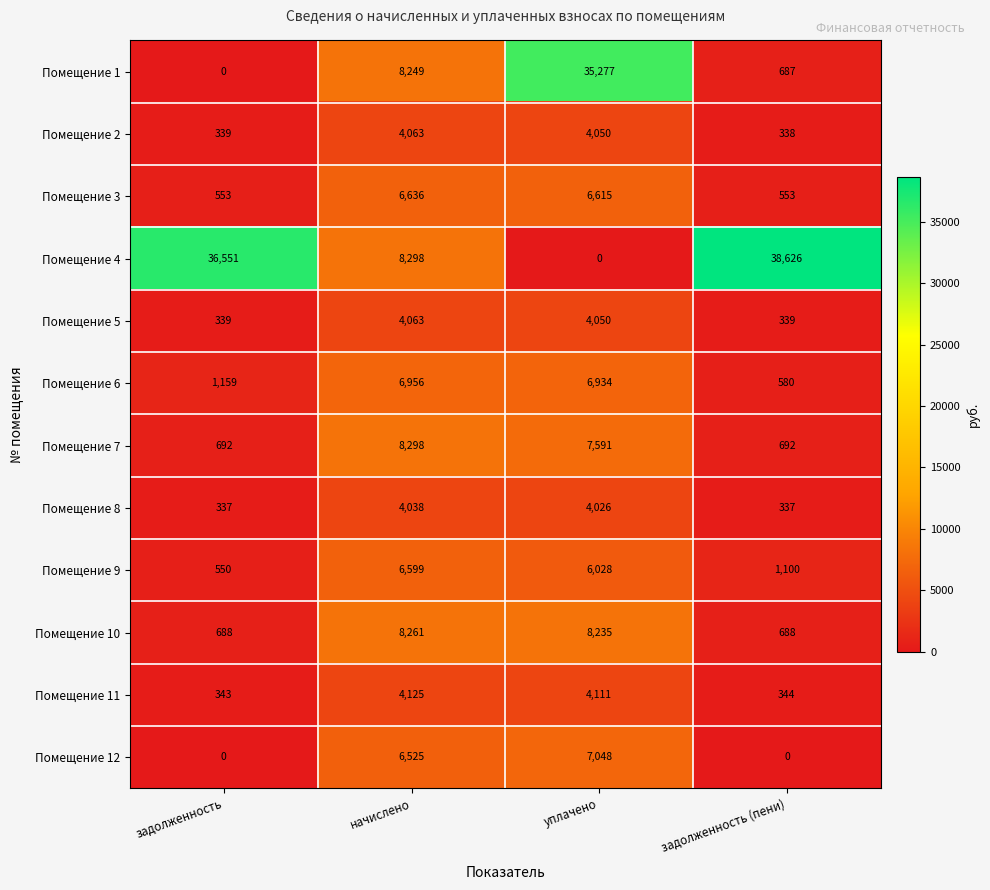

Read the Помещение 6 value at уплачено, to the nearest 50.

6950